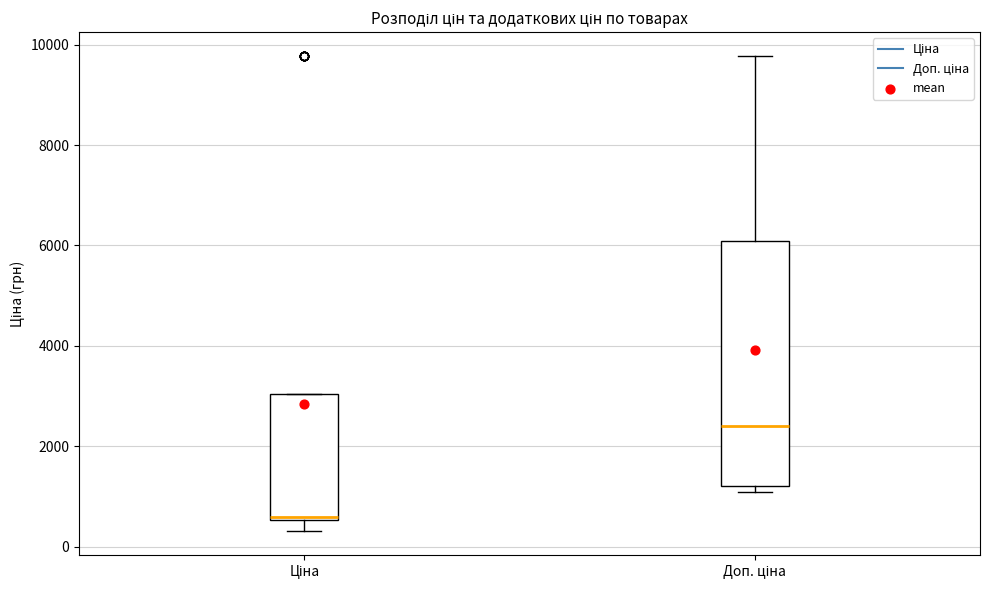

Reading left to right, read every box against the y-axis: the position of its median line, the range the box covers, and the ends of its whiskers. The values are not printed on the chart, so give them approximately, as read against the axis.

Ціна: median 600, box 600 to 3000, whiskers 400 to 3000
Доп. ціна: median 2400, box 1200 to 6000, whiskers 1000 to 9800